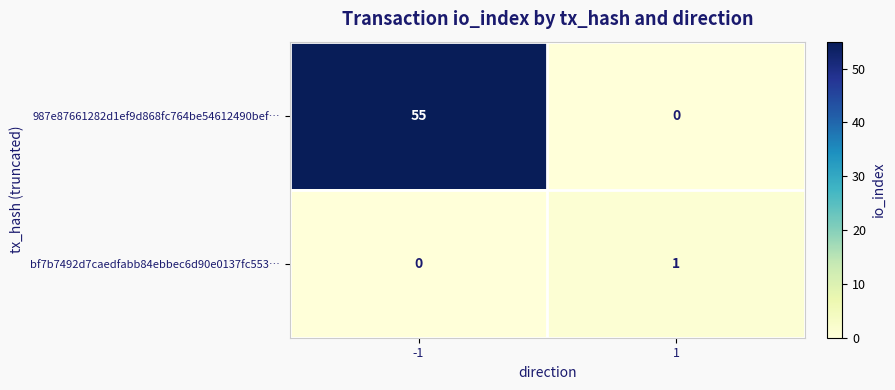

What is the total value across all series at 1?

1